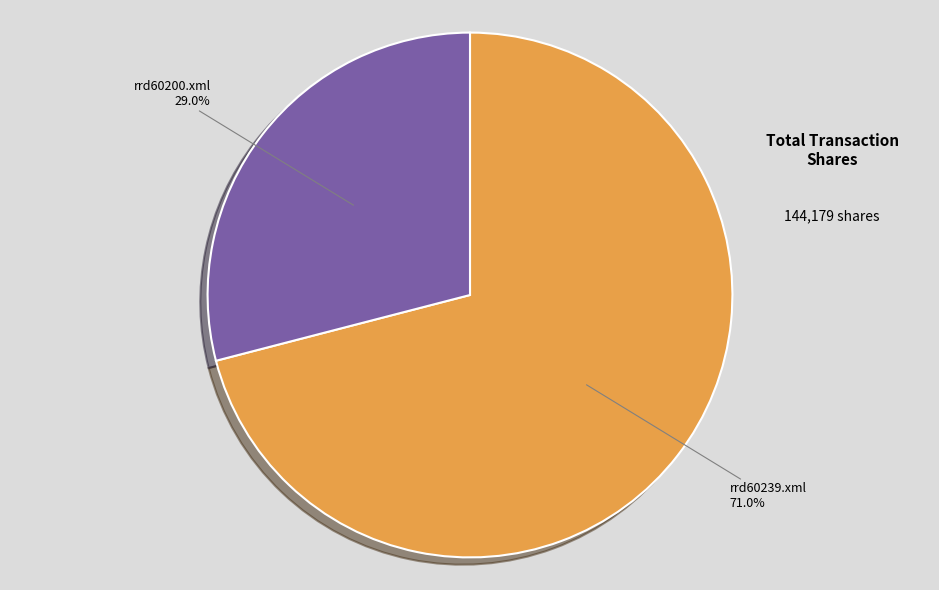

Count the number of slices in the pie.

2